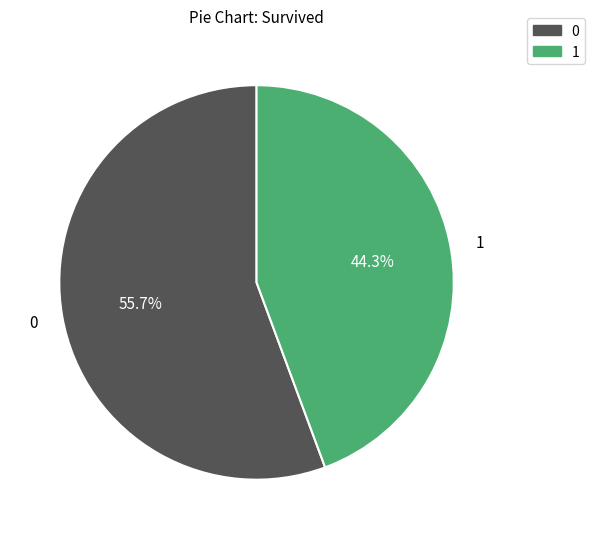

What is the total percentage of 1 and 0?

100.0%